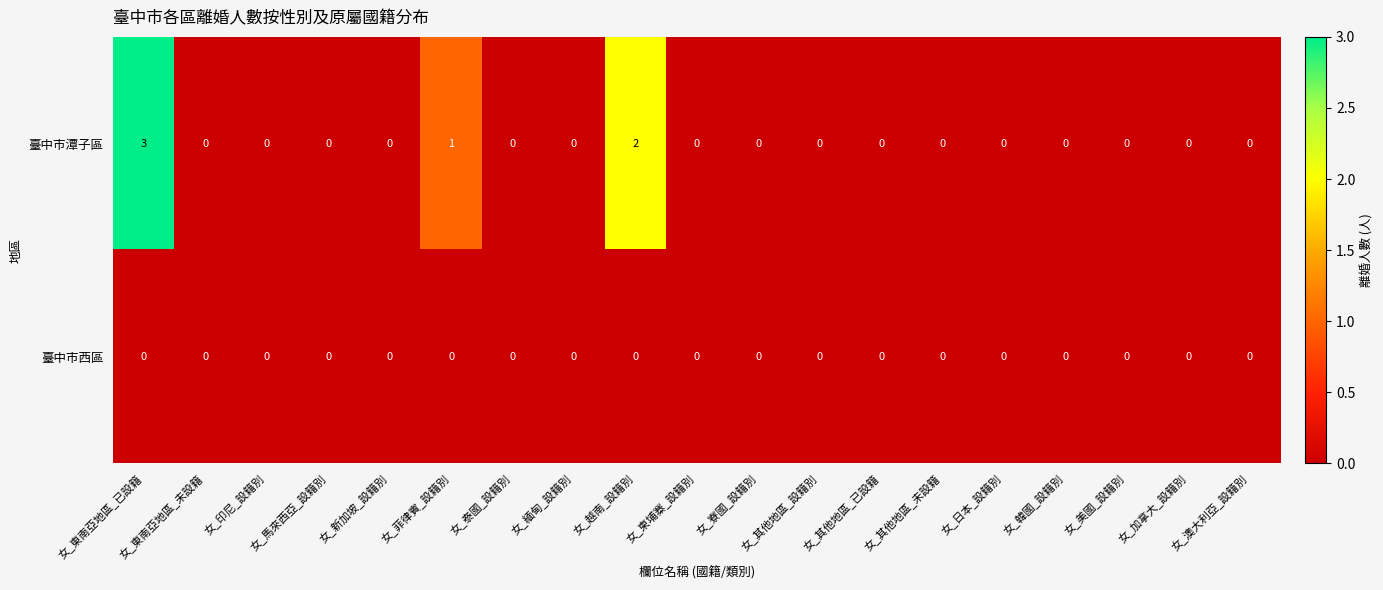

At which category is the sum across all series the highest?

女_東南亞地區_已設籍